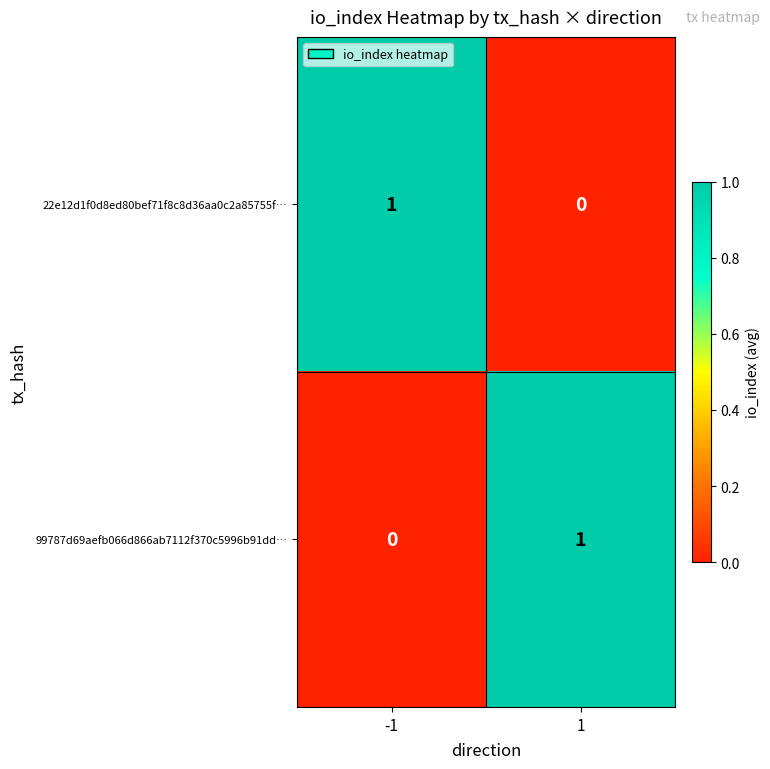

Reading left to right, extract all data points from this chart.

22e12d1f0d8ed80bef71f8c8d36aa0c2a85755f…: 1	0
99787d69aefb066d866ab7112f370c5996b91dd…: 0	1